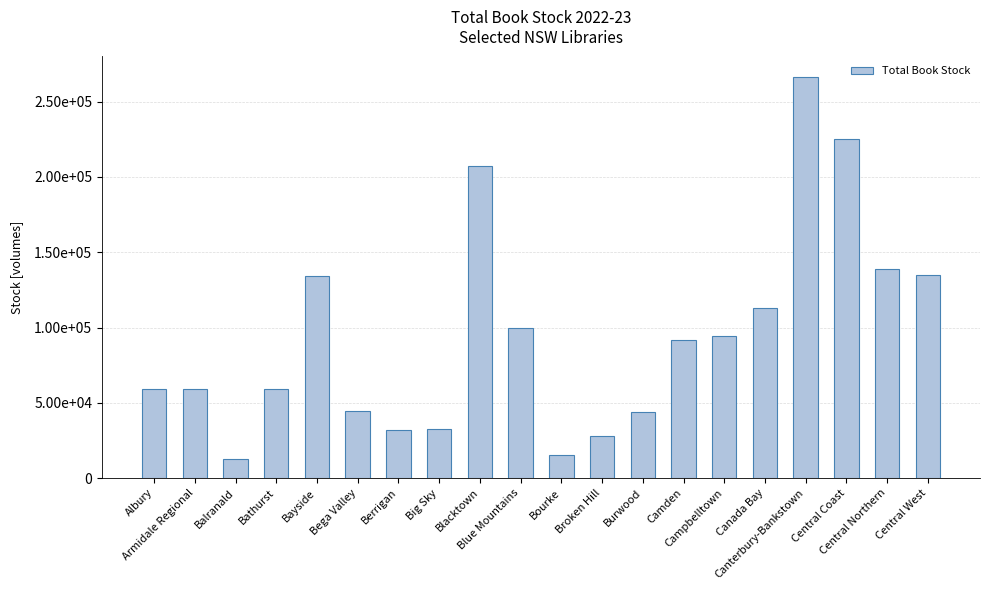

Read the value at Bega Valley.

44354